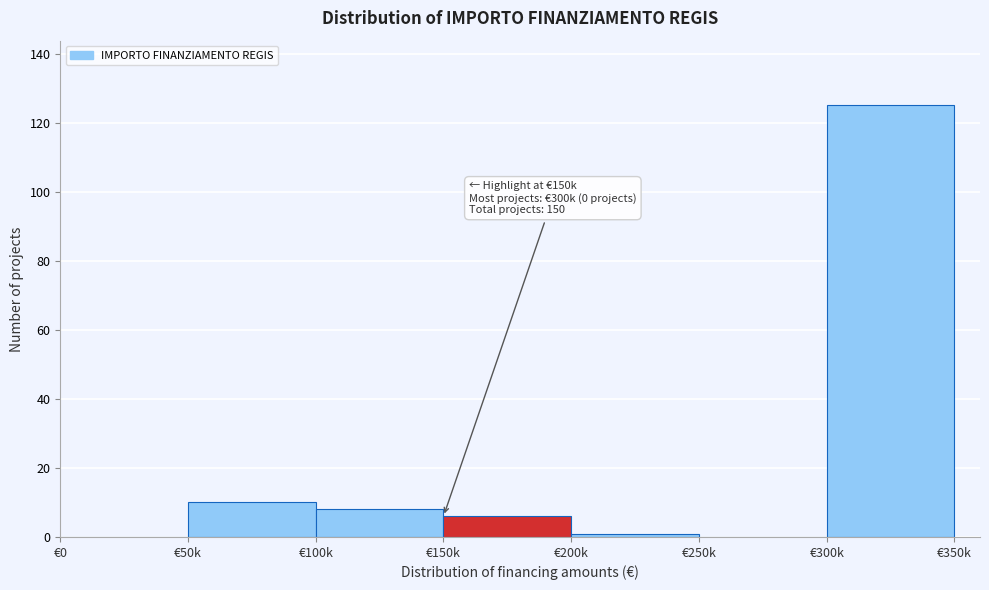

Reading left to right, what are all the values shown in this chart?

€0=0	€50k=10	€100k=8	€150k=6	€200k=1	€250k=0	€300k=125